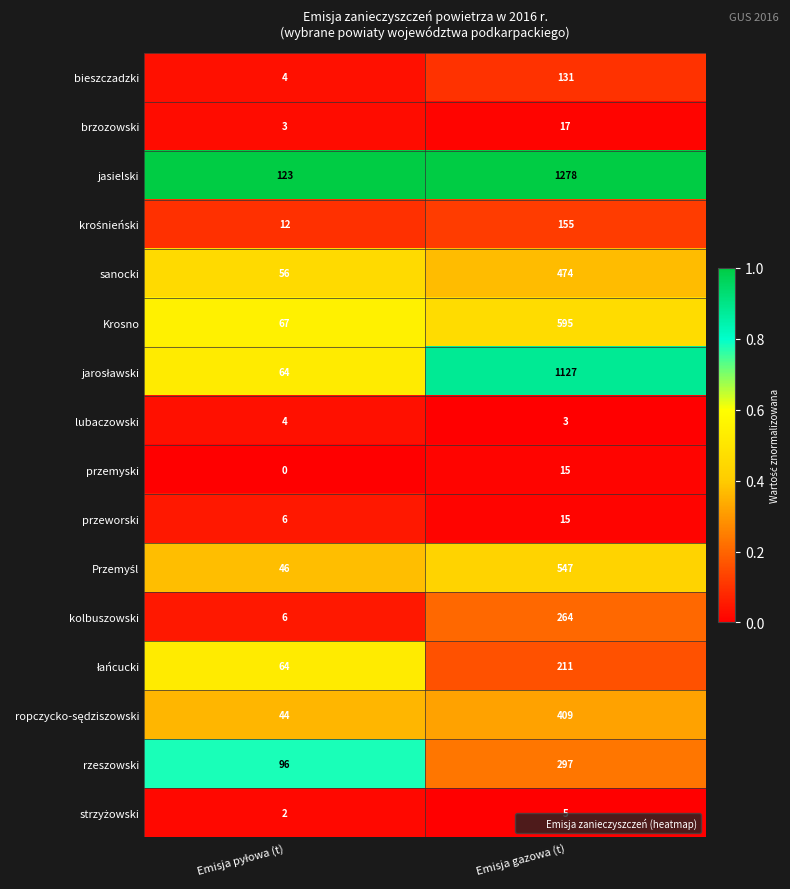

What is the greatest value displayed?

1278